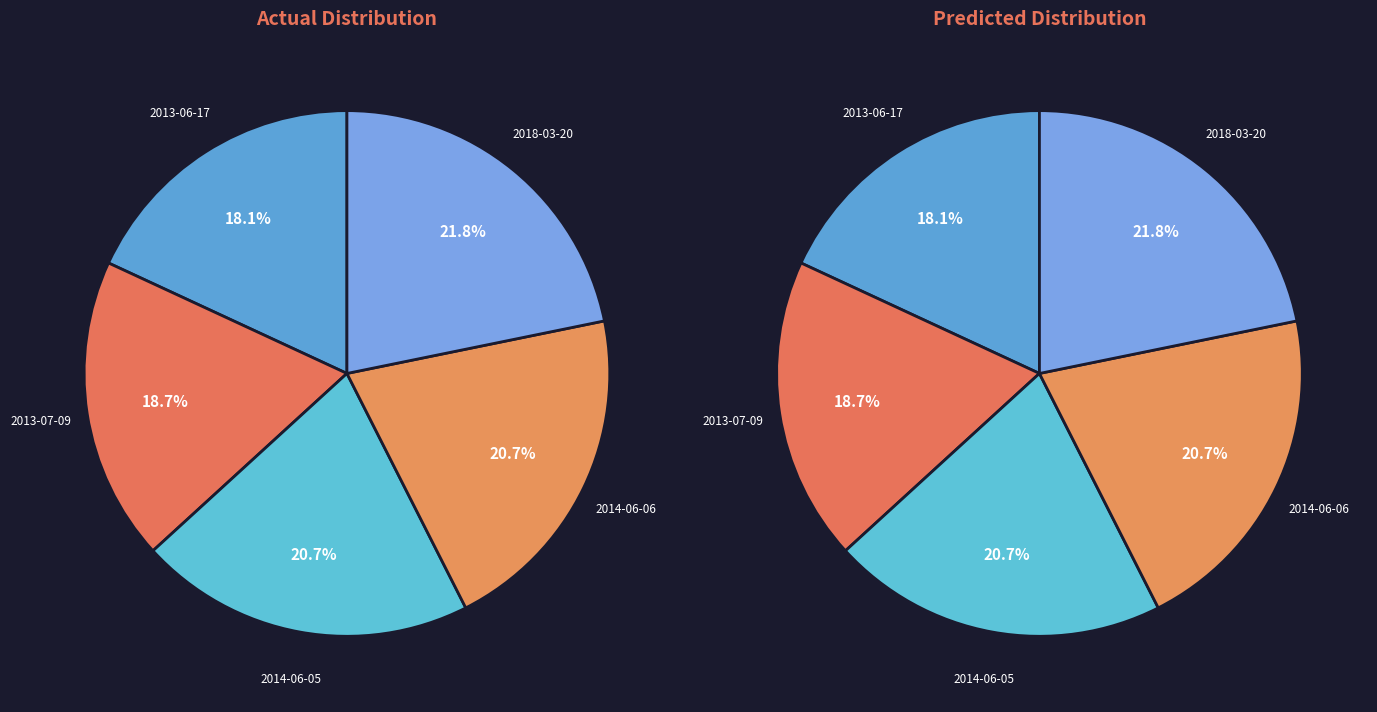

To the nearest percent, what is the difference between the largest and smallest slice percentages?

4%